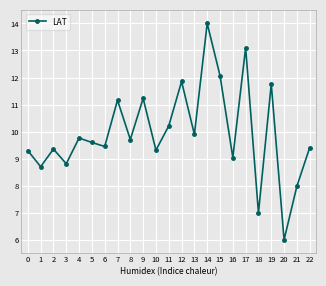

What is the change in value from 10 to 21?

-1.3